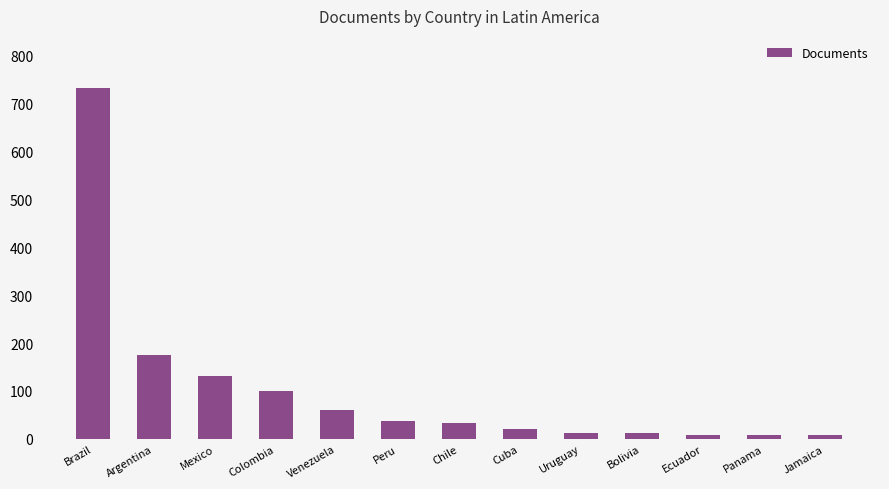

What is the ratio of the value at Jamaica to the value at Peru?

0.2